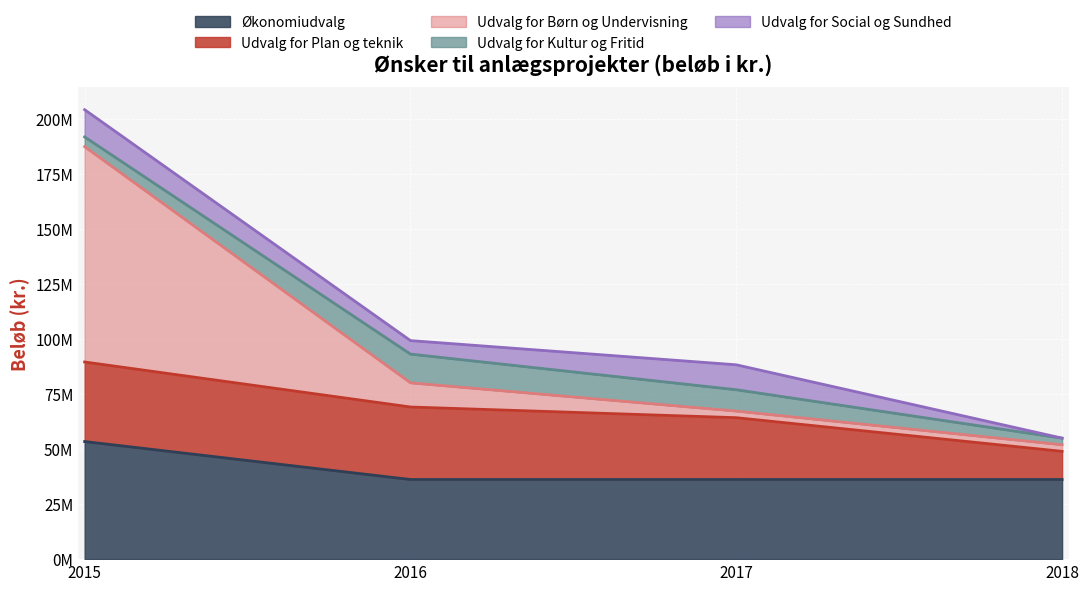

Between 2015 and 2018, which is larger?

2015